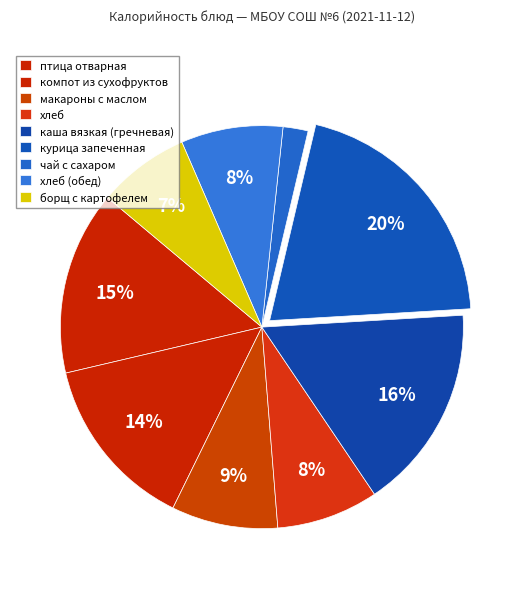

How many segments does this pie chart have?

9